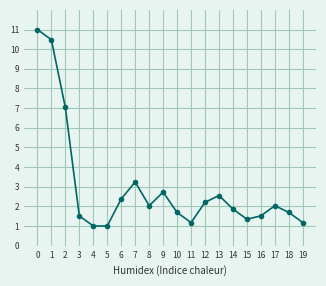

What is the sum of all values?

59.7